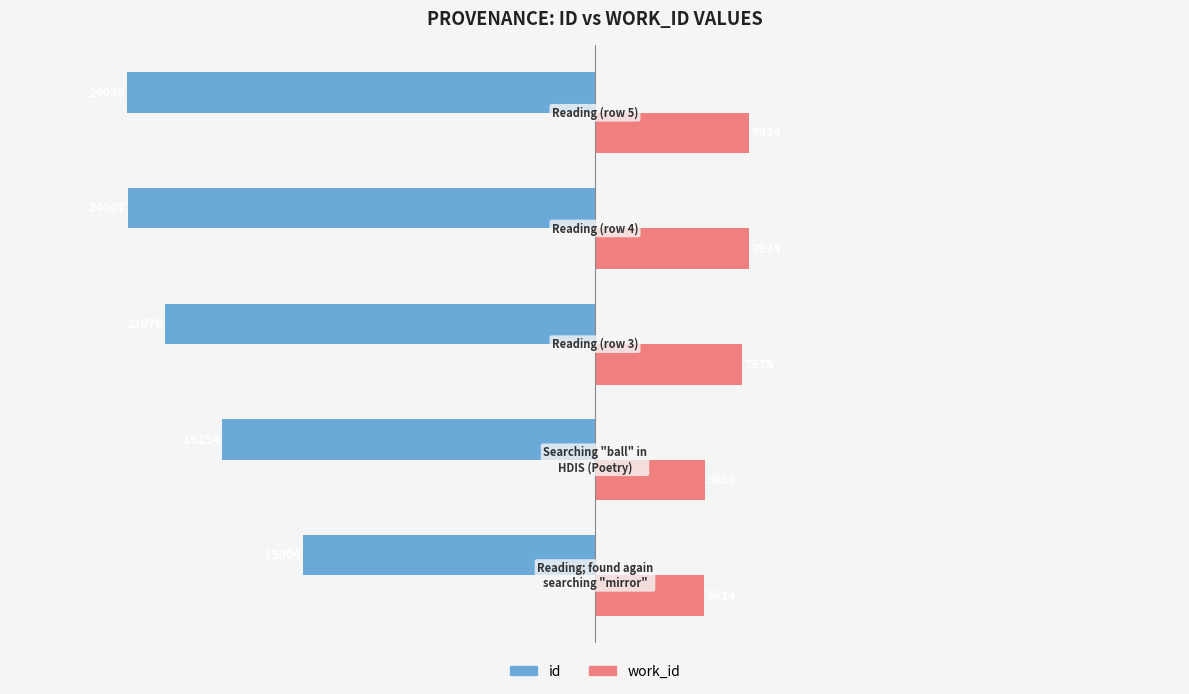

What are all the series names shown in the legend?

id, work_id